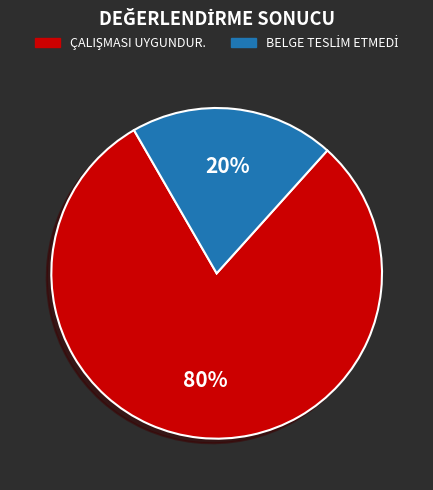

Is there a majority slice in this chart?

Yes